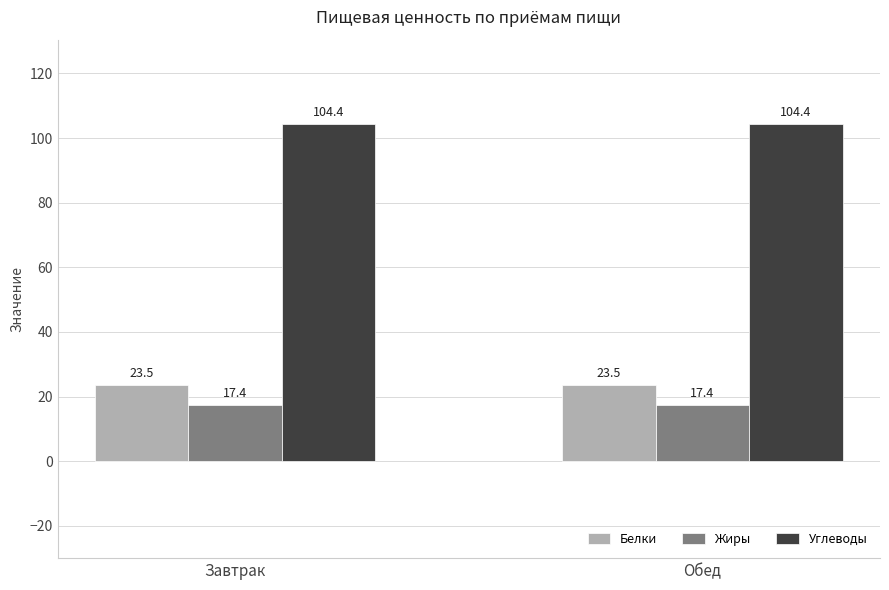

What value does the Белки series have at Завтрак?

23.5